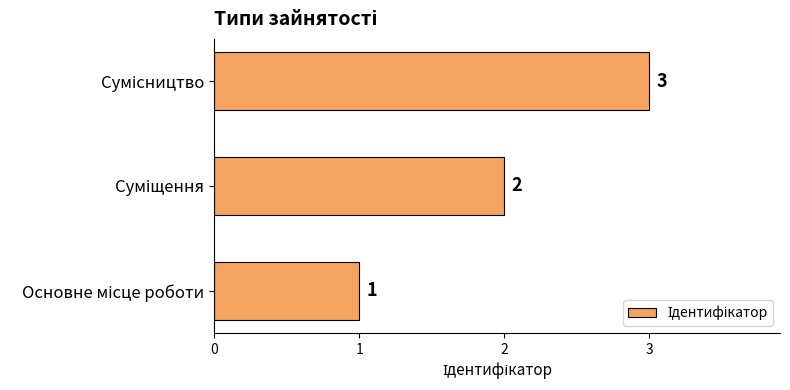

What is the sum of all values?

6